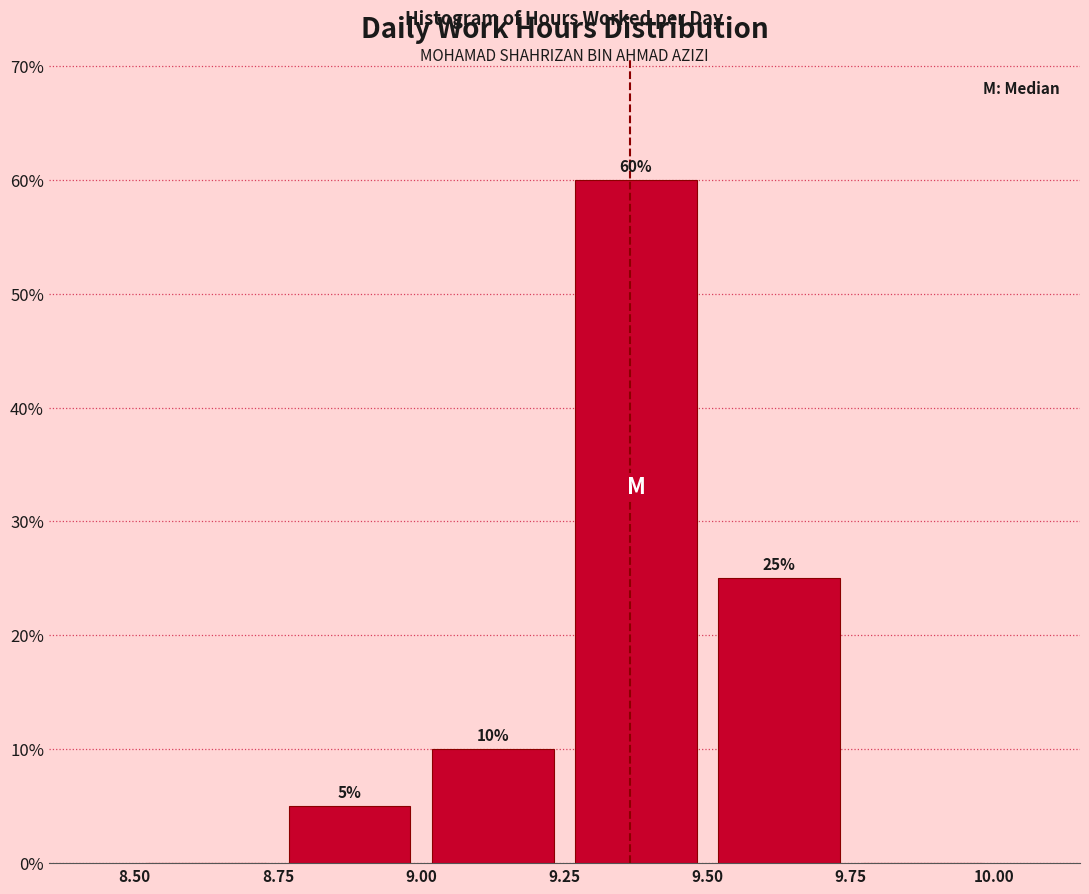

Over which range of the x-axis is the bar tallest?

9.25 to 9.50